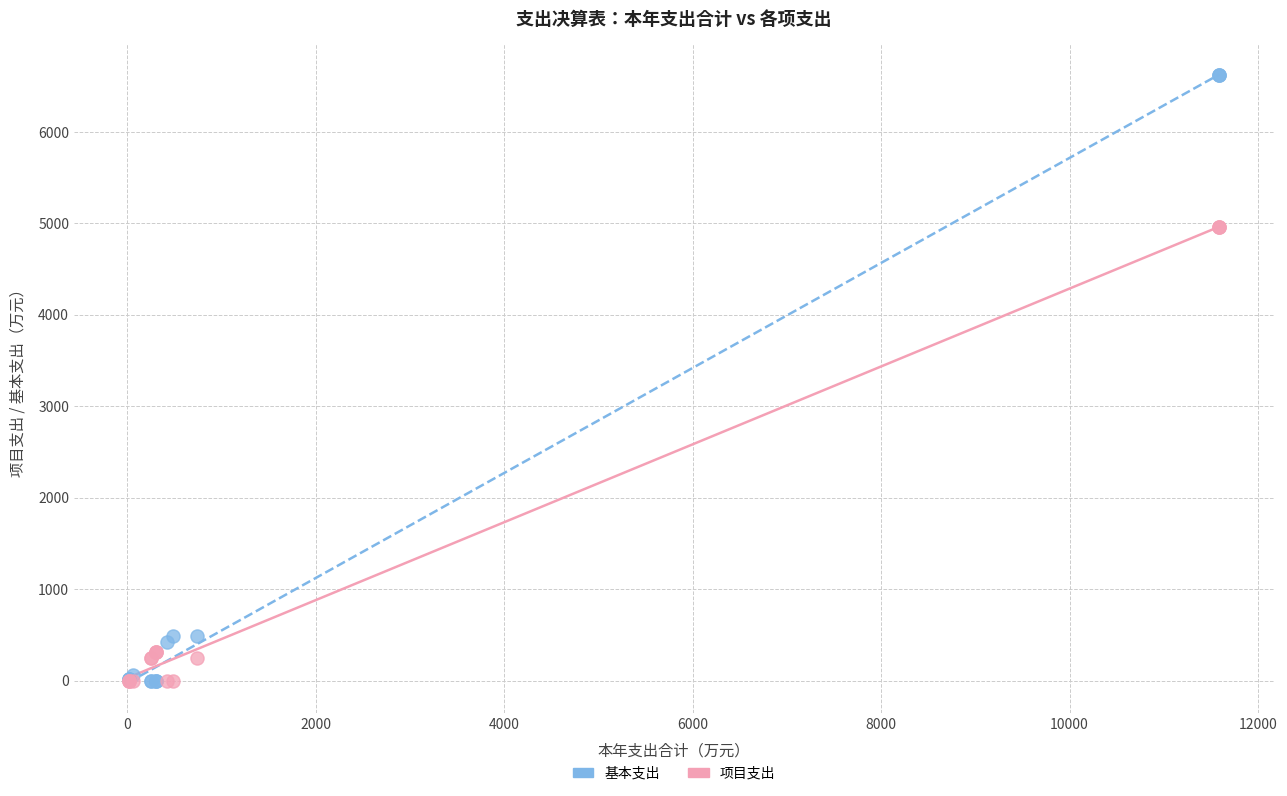

What is the X range (max minus min) for the scatter plot?

11571.1